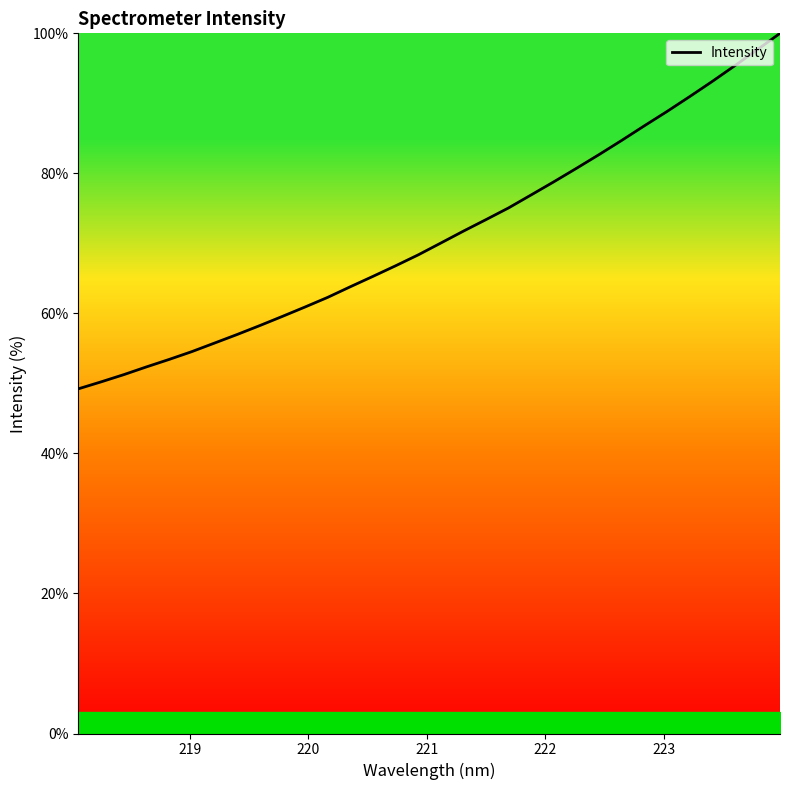

What is the maximum value shown in the chart?

100.0